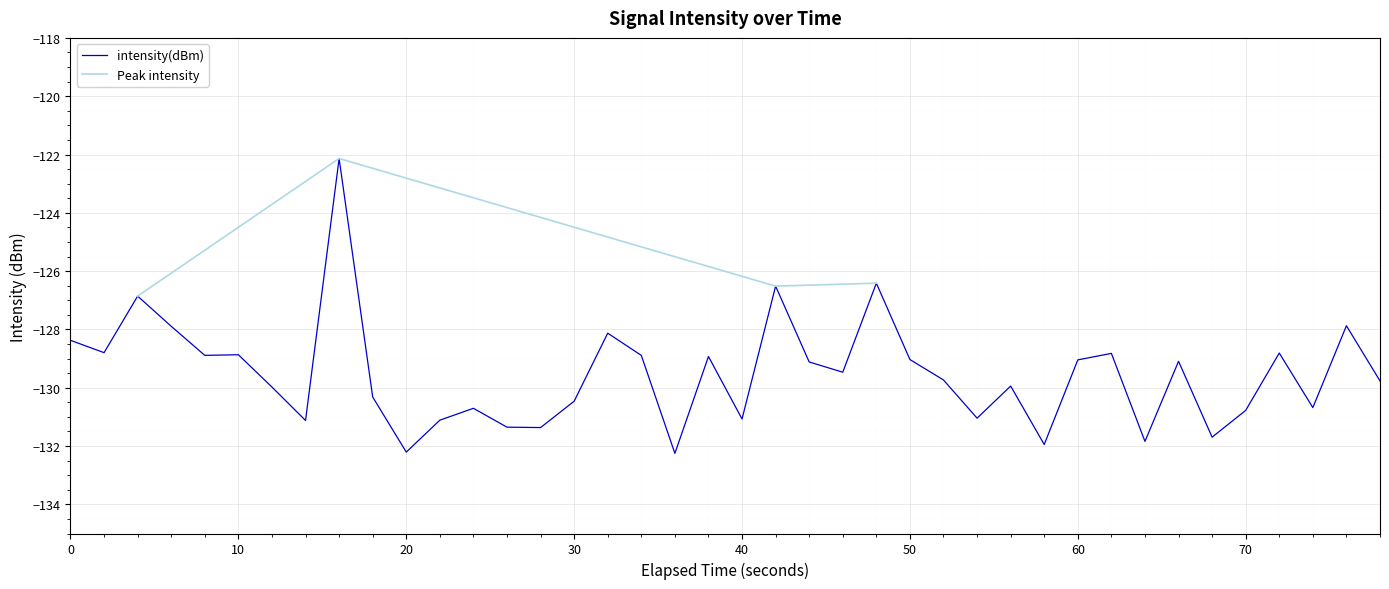

What is the maximum value shown in the chart?

-122.1